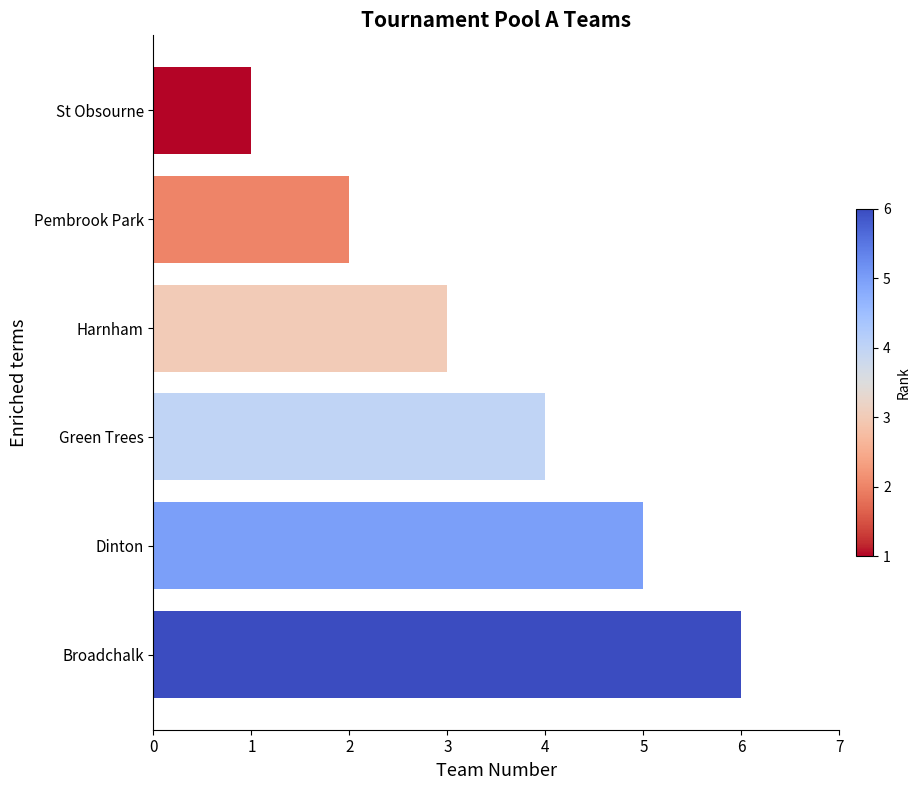

Approximately how many times larger is the value at Green Trees compared to Harnham?

1.3